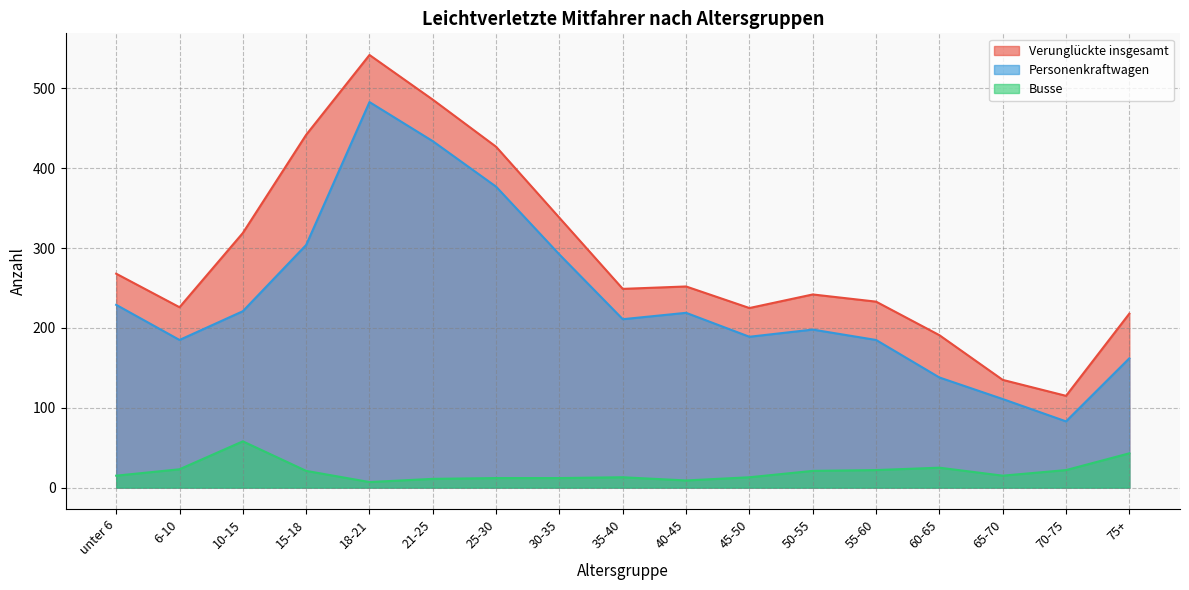

Which series has the largest total across all categories?

Verunglückte insgesamt